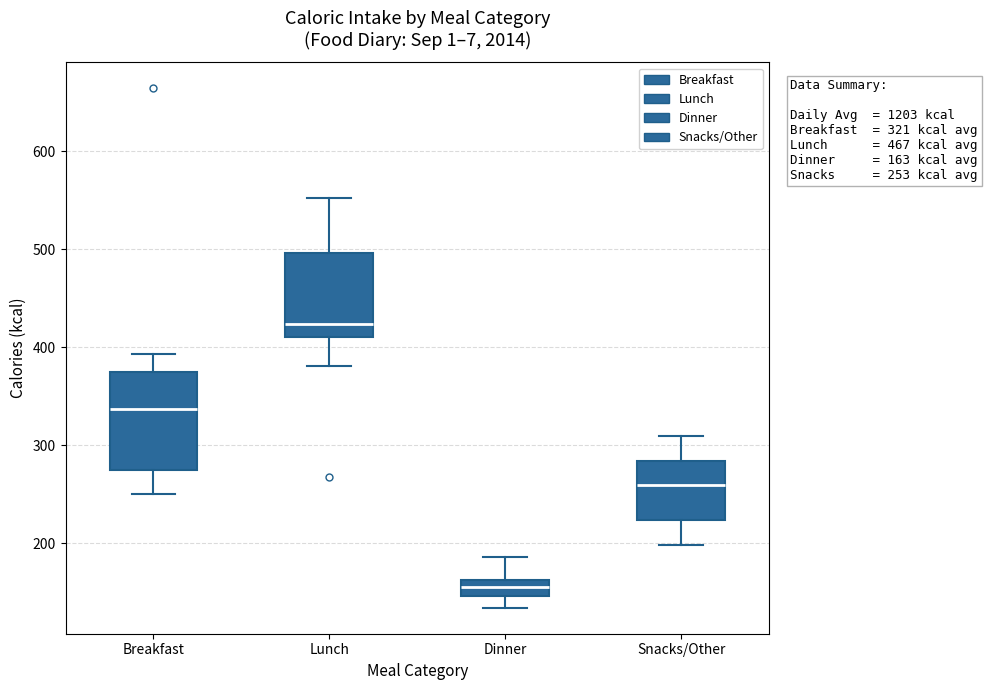

Which box is the tallest, from its lower edge to its upper edge?

Breakfast